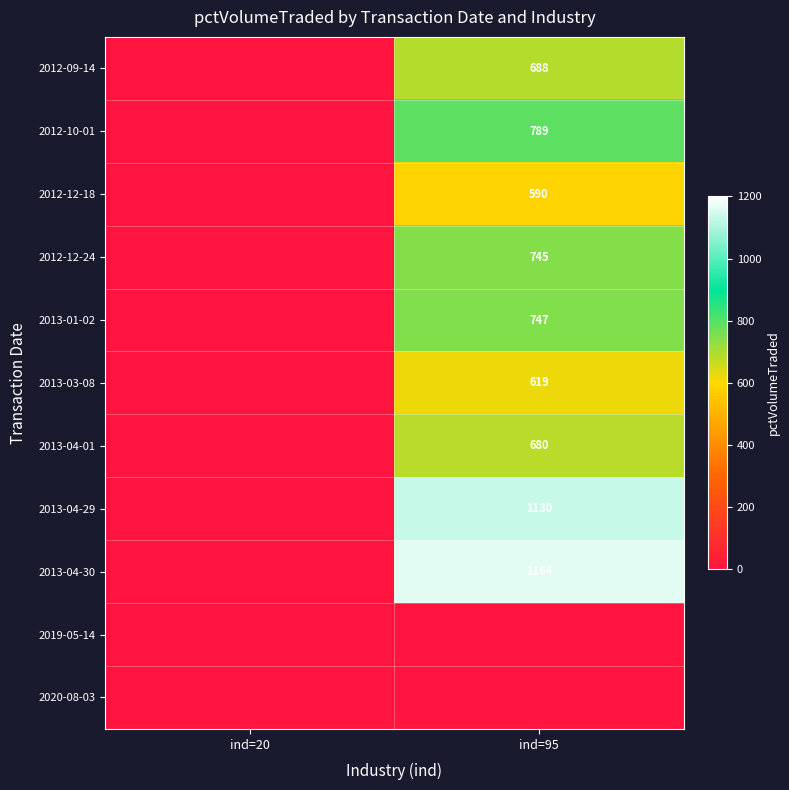

The value of 2012-12-18 at ind=95 is 353. True or false?

False